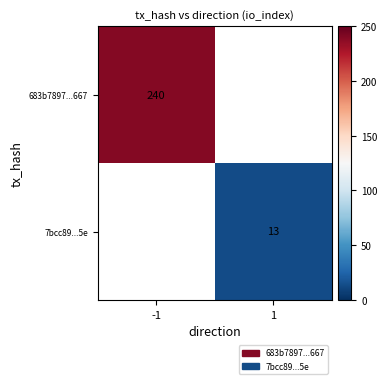

True or false: 7bcc89...5e has a value of 8 at 1.

False